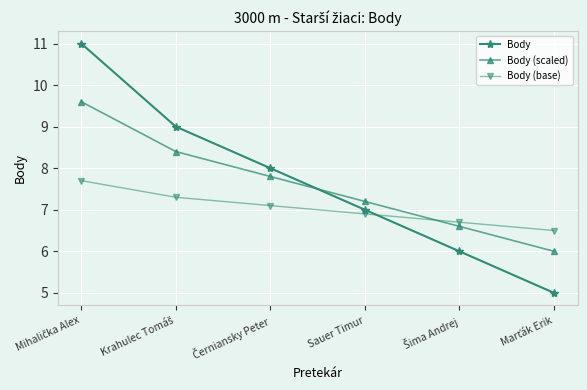

What is the lowest value of the Body (scaled) series?

6.0